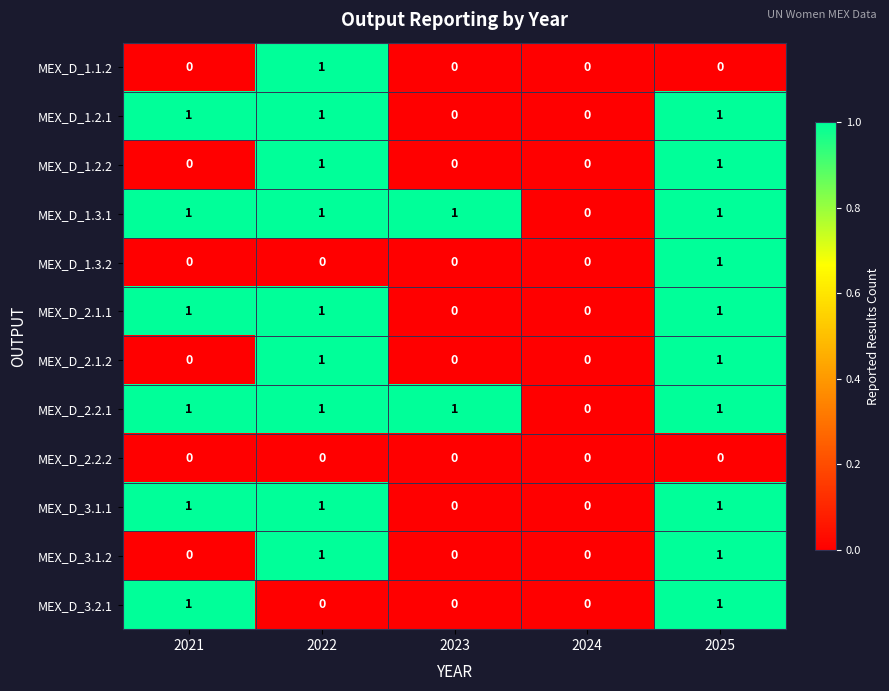

What is the total value across all series at 2025?

10